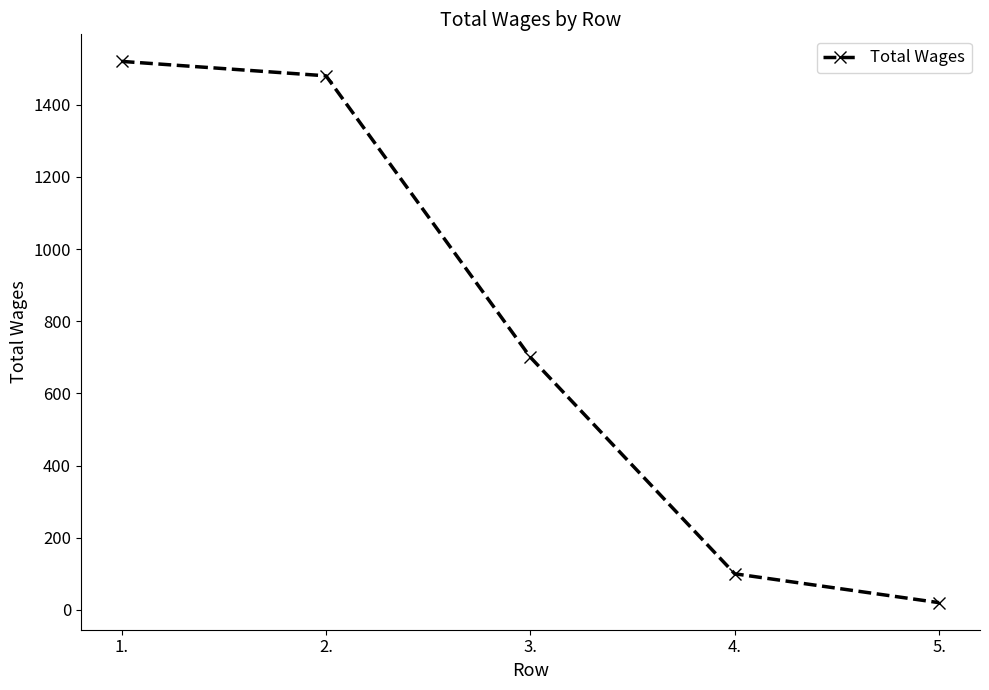

What is the smallest value displayed?

20